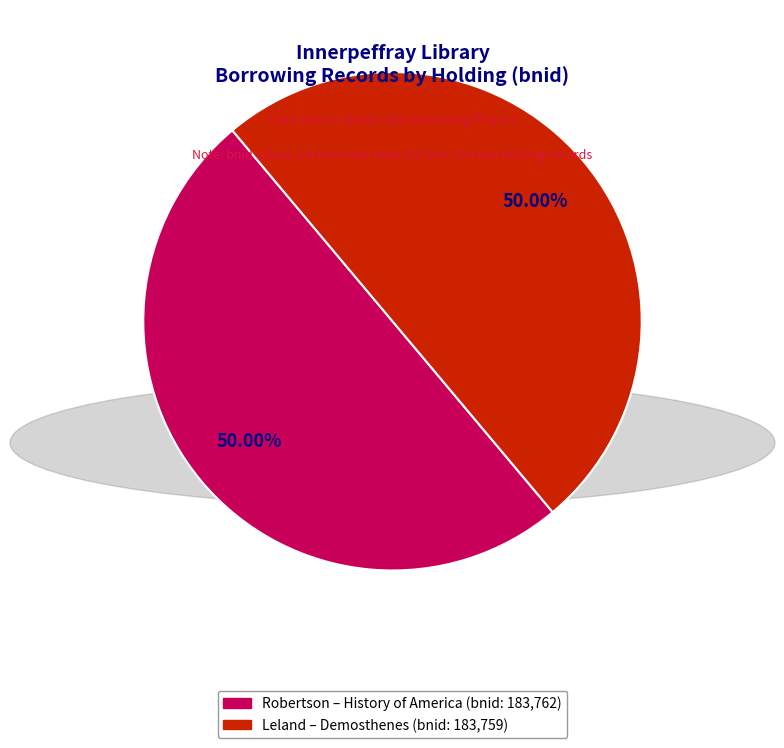

Do Robertson – History of America (bnid: 183,762) and Leland – Demosthenes (bnid: 183,759) together represent more than half of the pie?

Yes